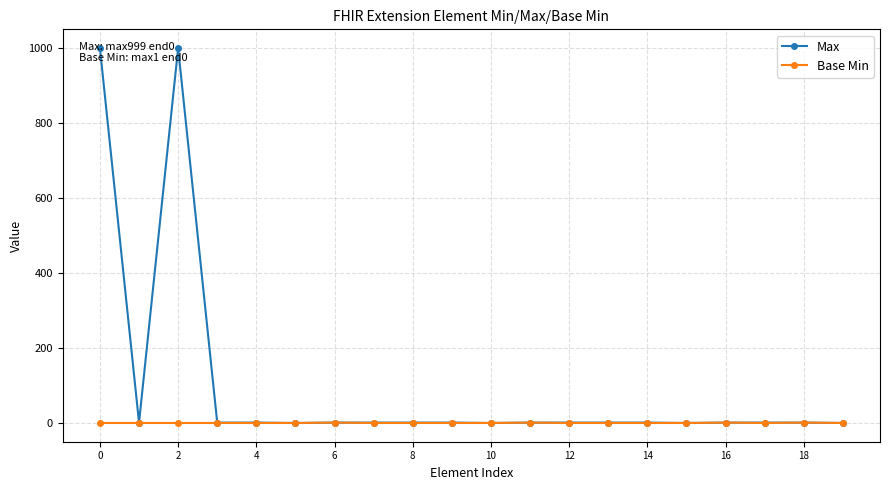

How many data points does each series have?

20